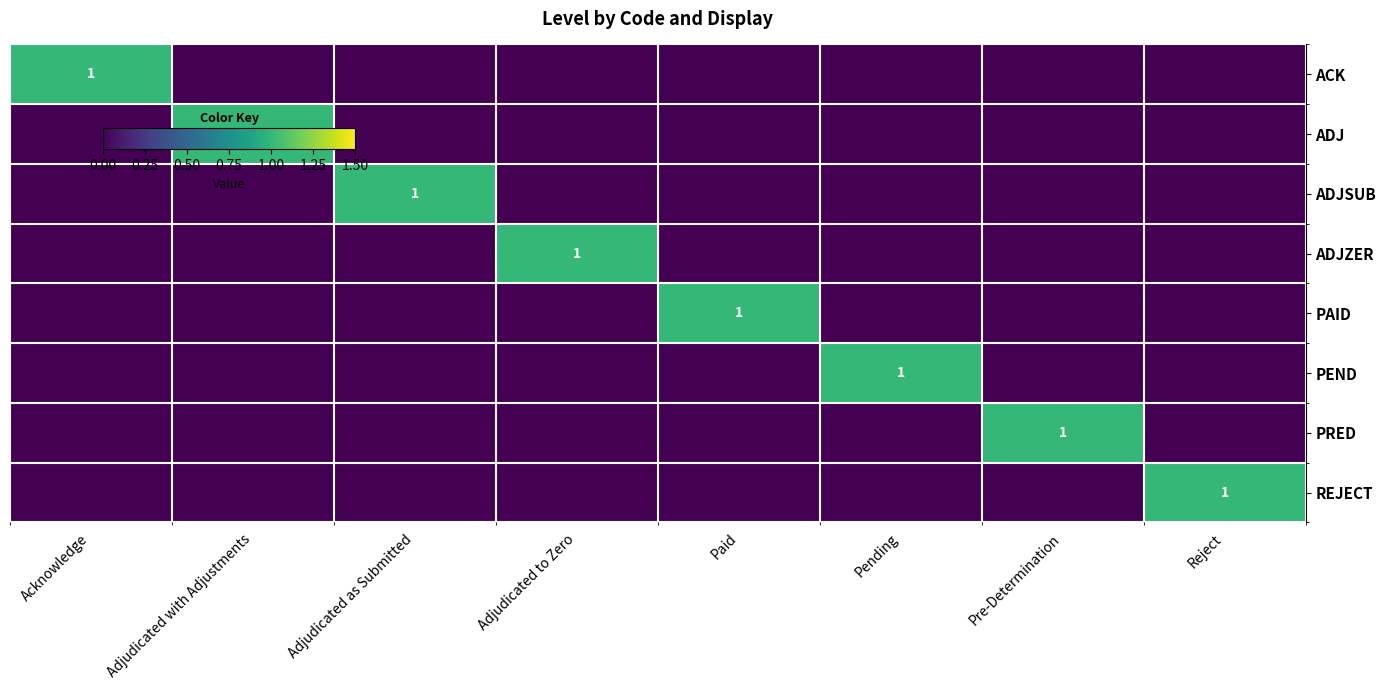

The ADJ series shows 0 at Pending. True or false?

True